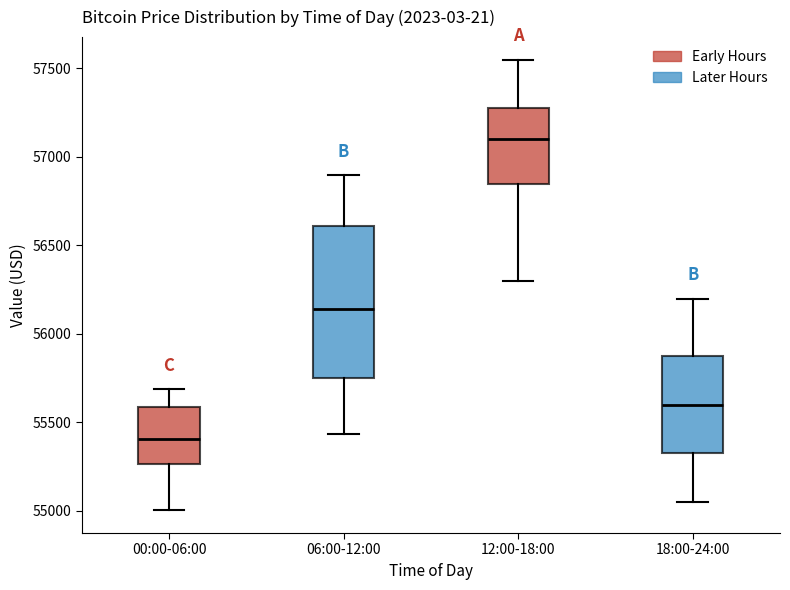

Reading left to right, transcribe this box plot: for each box, give where its median line is, the range the box spans, and where its two whiskers end, as read against the y-axis. The values are not printed on the chart, so give them approximately, as read against the axis.

00:00-06:00: median 55400, box 55250 to 55600, whiskers 55000 to 55700
06:00-12:00: median 56150, box 55750 to 56600, whiskers 55450 to 56900
12:00-18:00: median 57100, box 56850 to 57300, whiskers 56300 to 57550
18:00-24:00: median 55600, box 55350 to 55900, whiskers 55050 to 56200